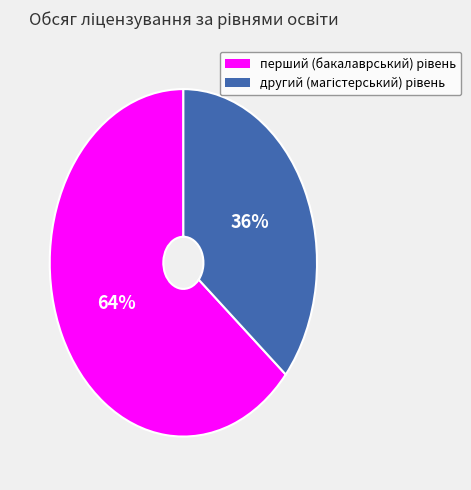

Count the number of slices in the pie.

2